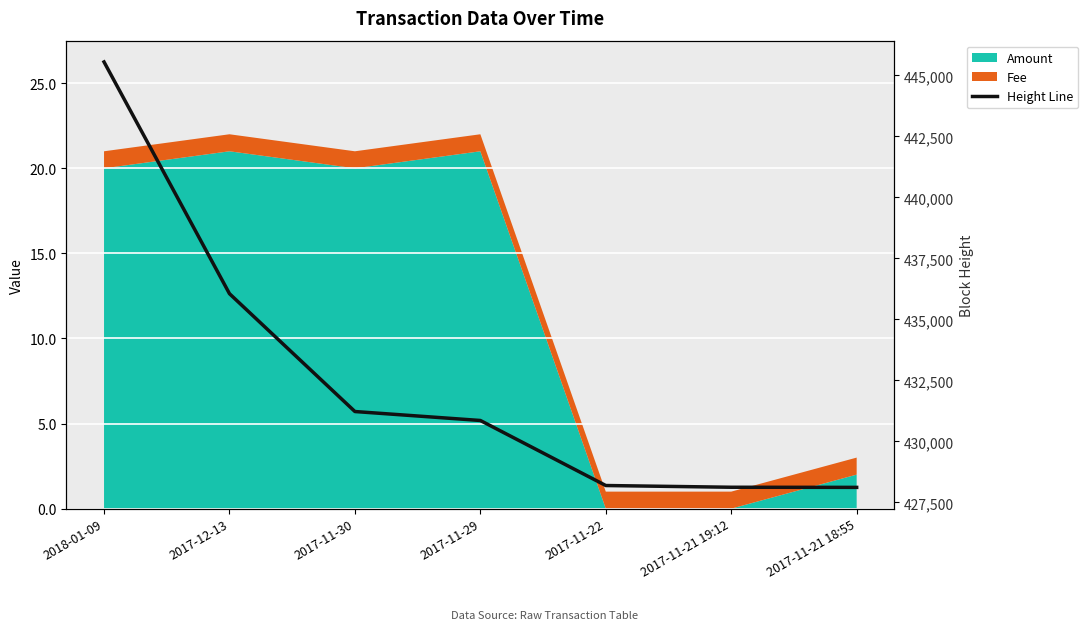

Does the chart display data point markers on the line(s)?

No